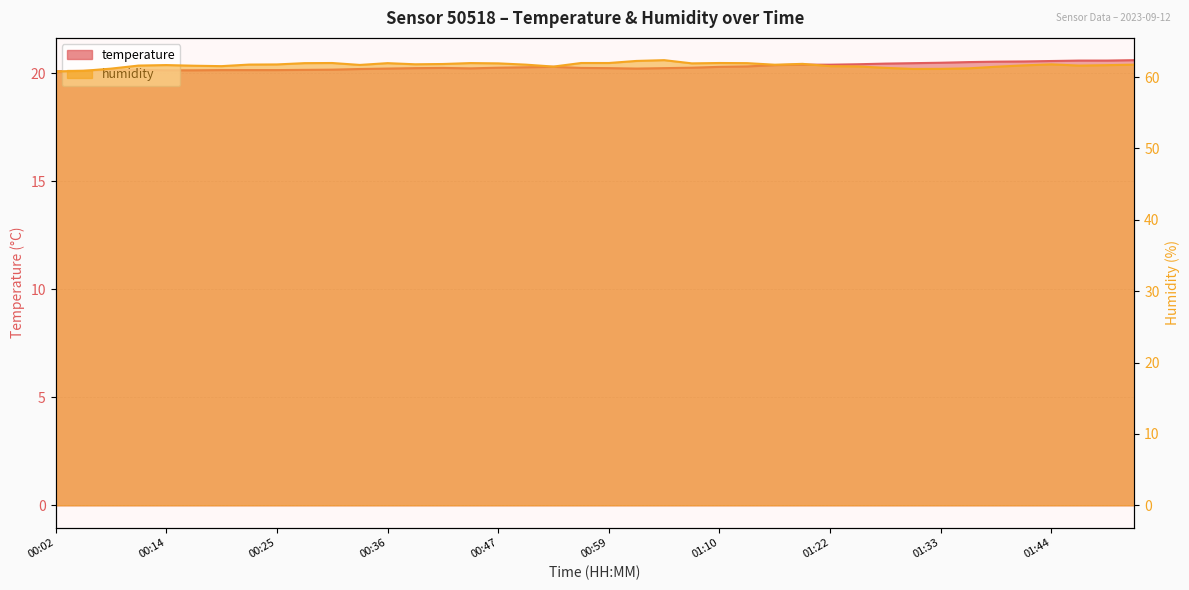

True or false: humidity and temperature intersect in this chart.

False